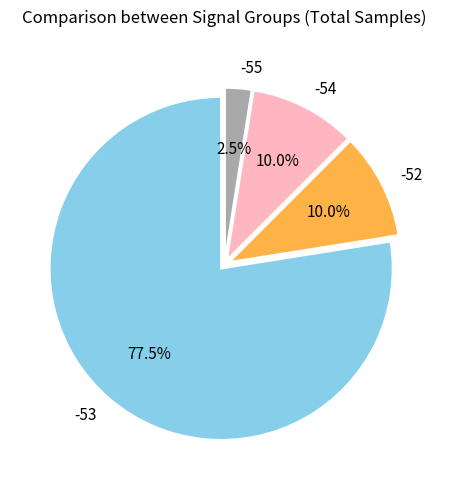

What is the ratio of the value at -52 to the value at -55?

4.0